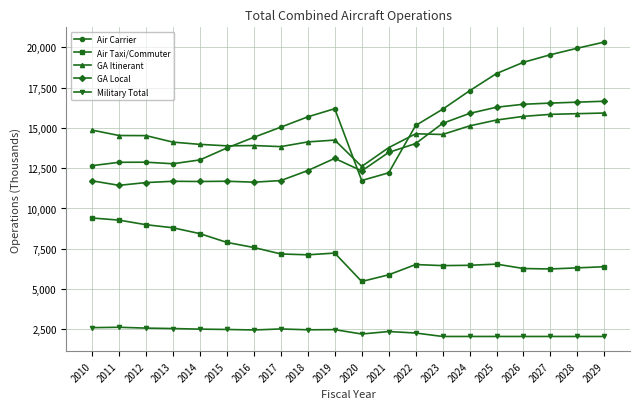

What is the sum of all Military Total values?

46598.1